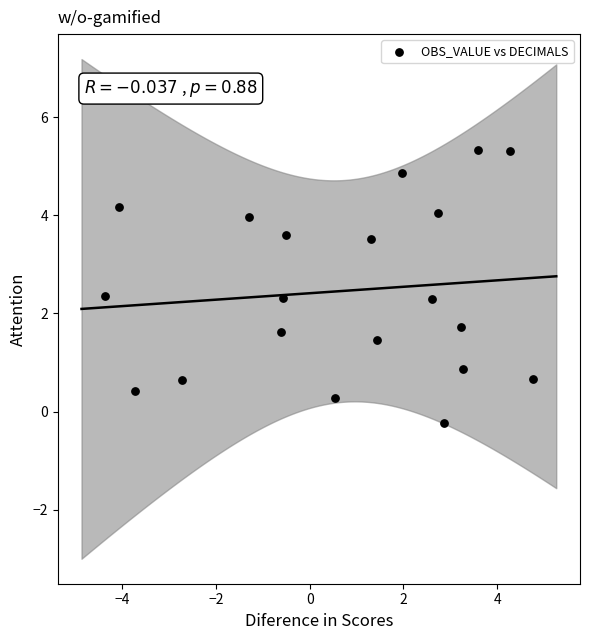

What is the range of Y values (max minus min)?

5.6